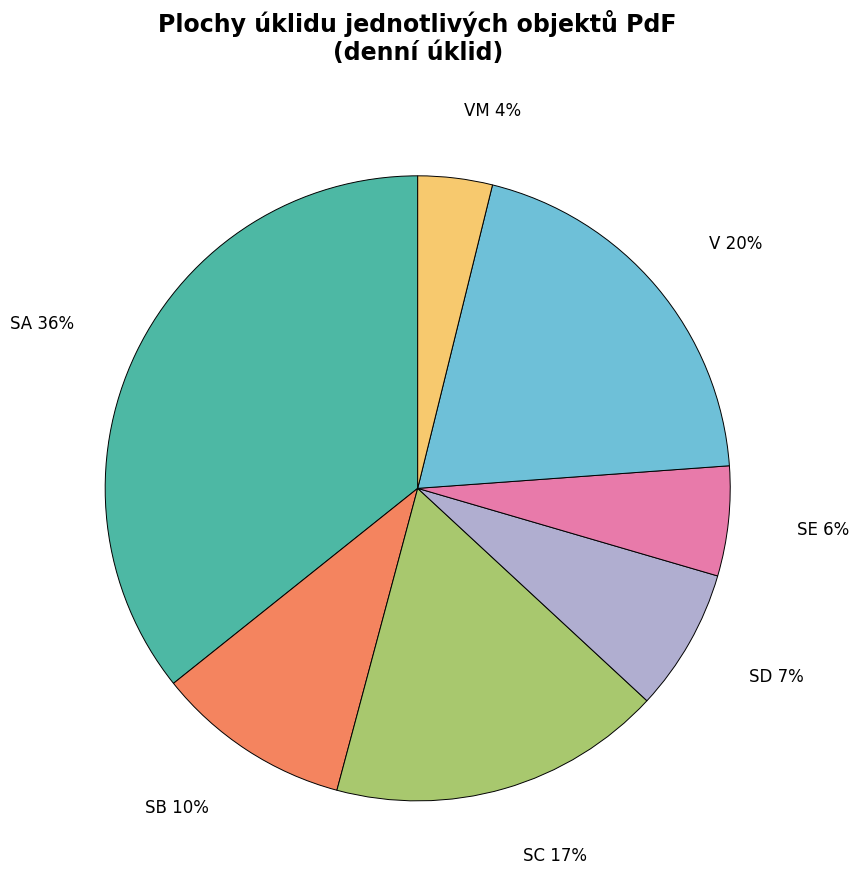

To the nearest percent, what portion does SD represent?

7%